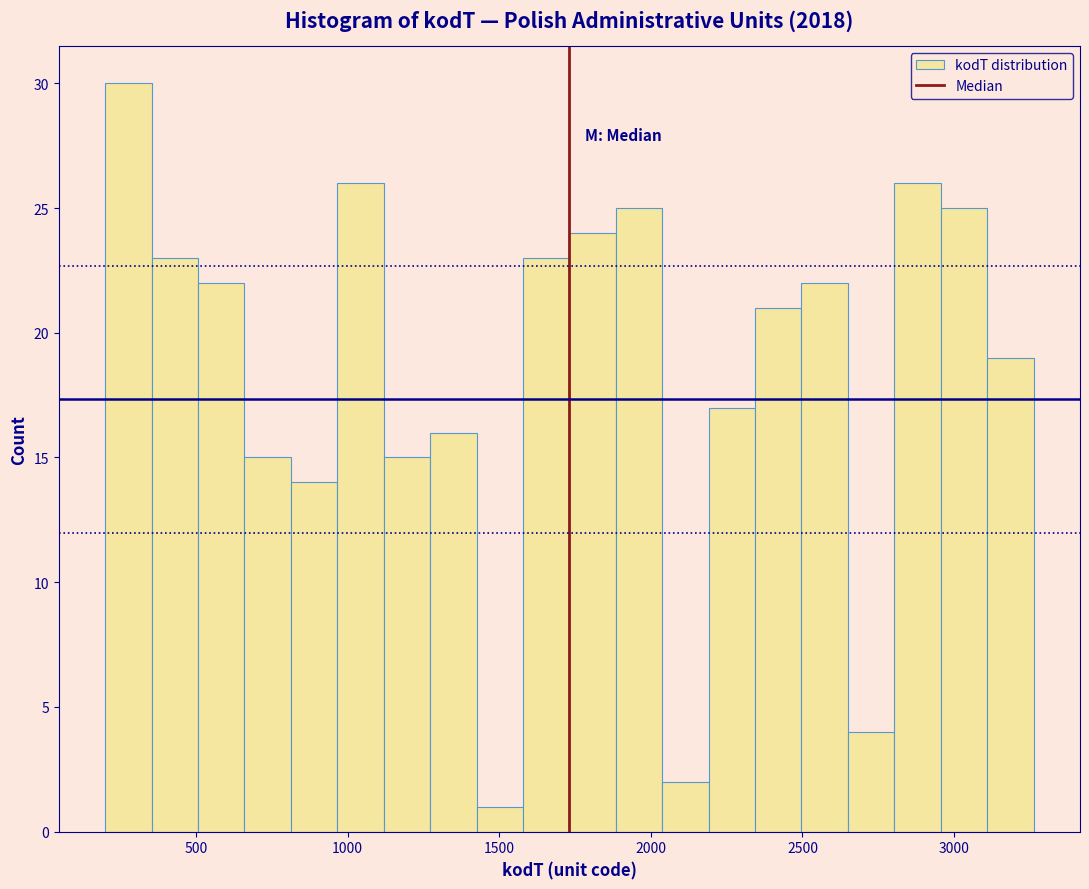

Around what value on the x-axis is the tallest bar? Give the approximate position of its centre, as read against the axis.

300